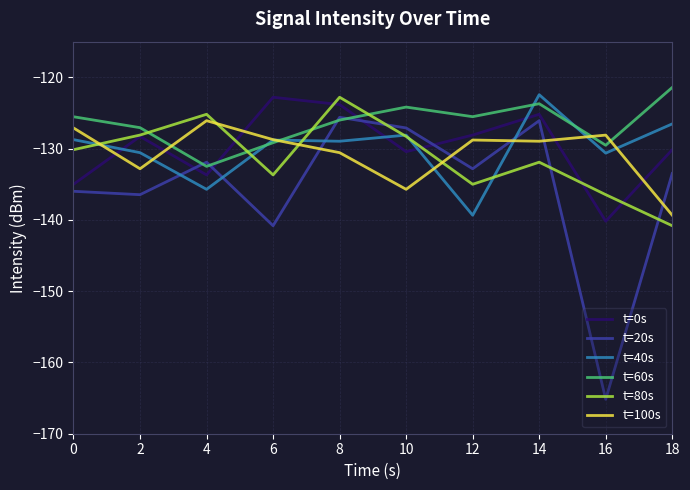

What is the average value of the t=60s series?

-126.5